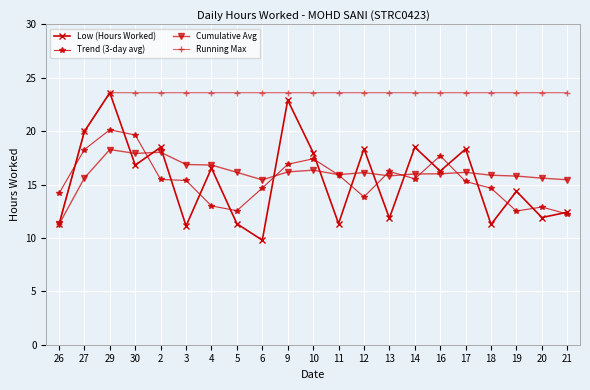

What is the sum of all Cumulative Avg values?

337.6